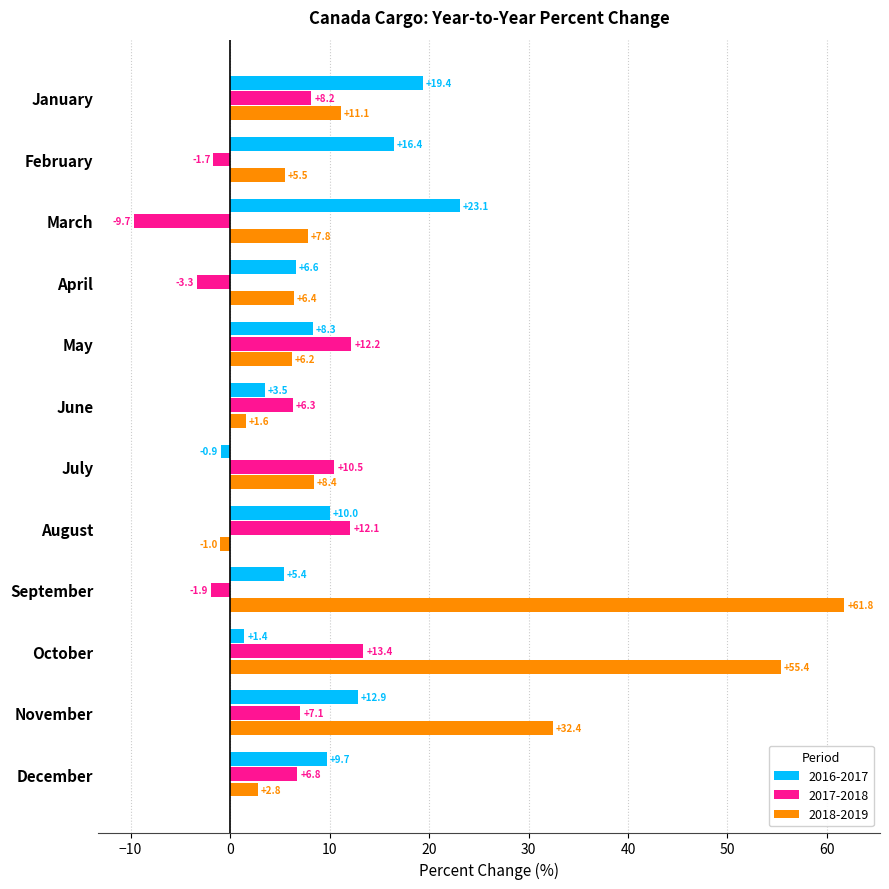

What is the minimum value for 2016-2017?

-0.9